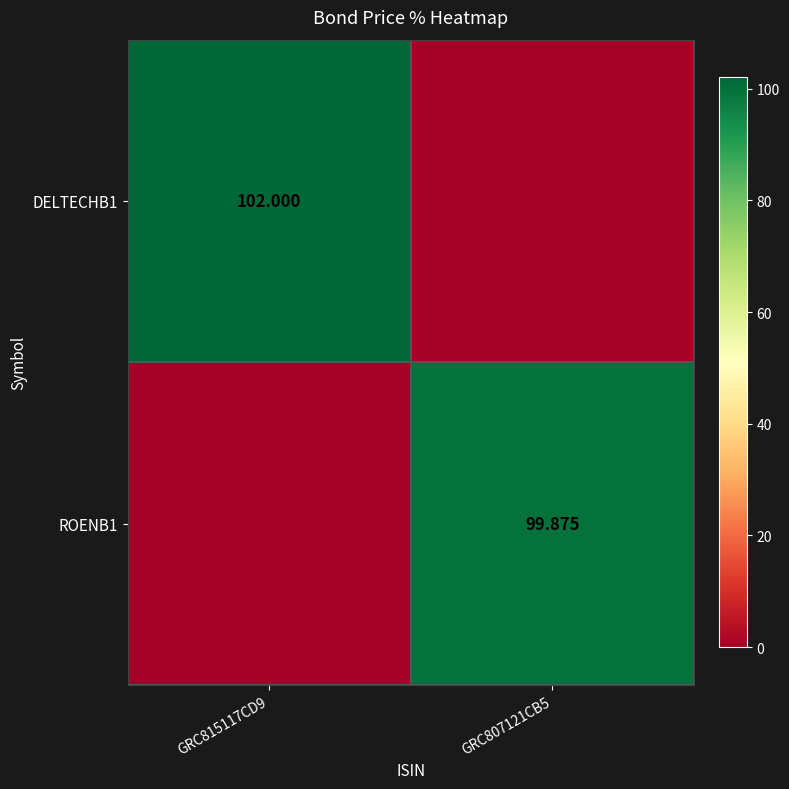

Rank the series by their average value, from highest to lowest.

DELTECHB1, ROENB1